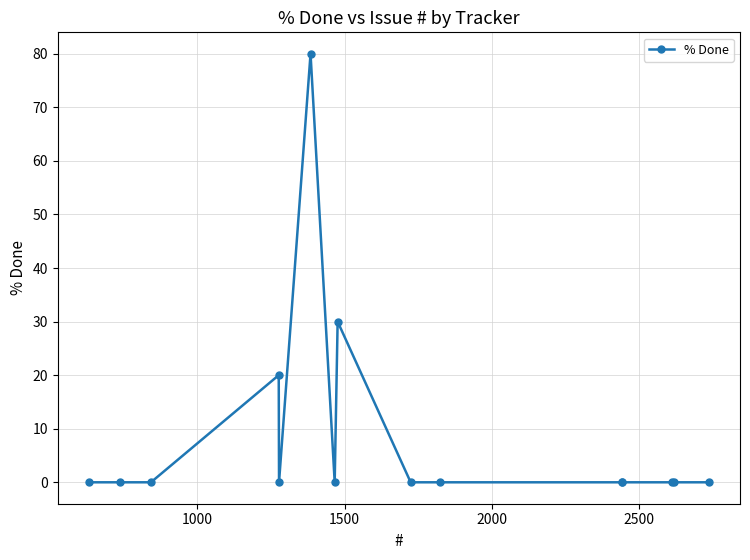

What is the difference between the maximum and second lowest values?

80